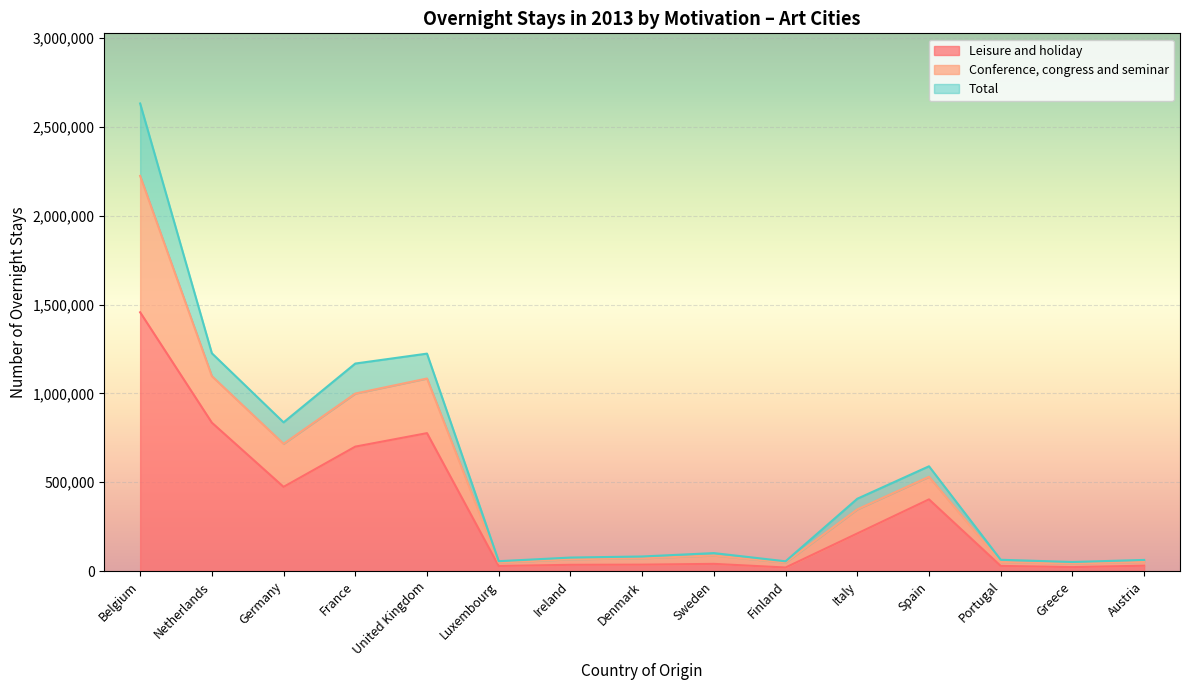

At which category does the chart reach its minimum across all series?

Finland